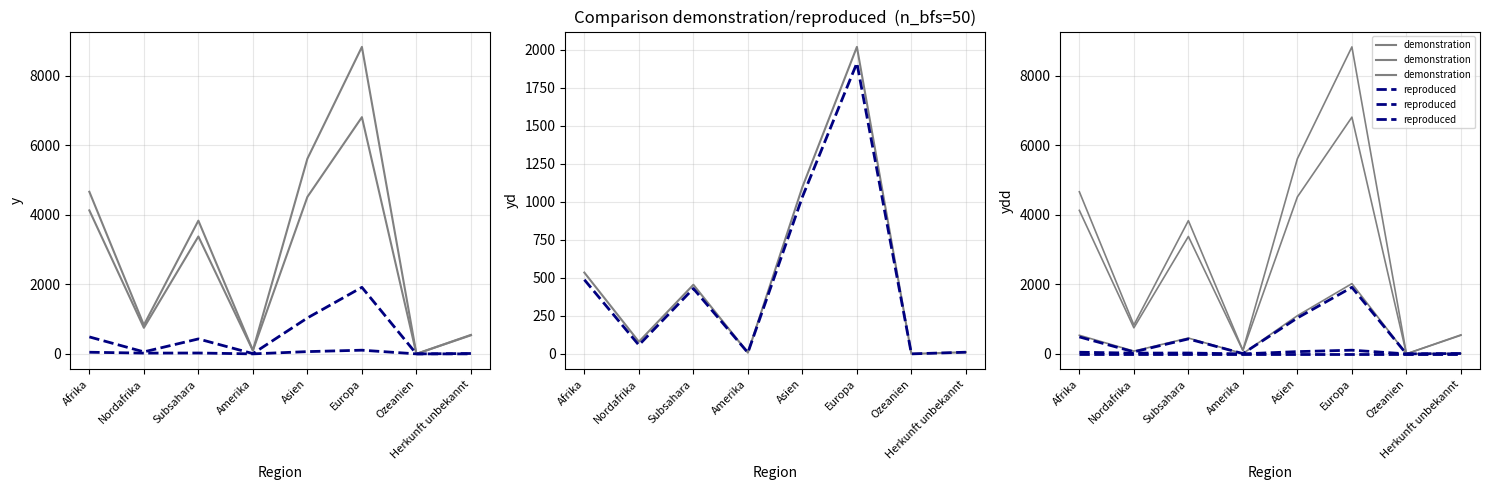

Which category has the lowest value in the reproduced series?

Afrika